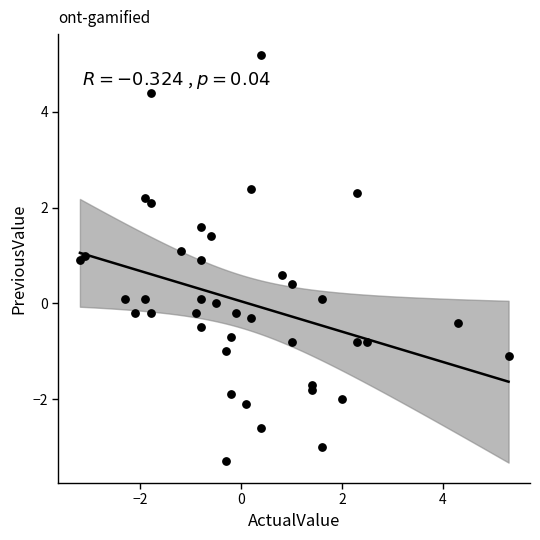

What is the range of X values (max minus min)?

8.5